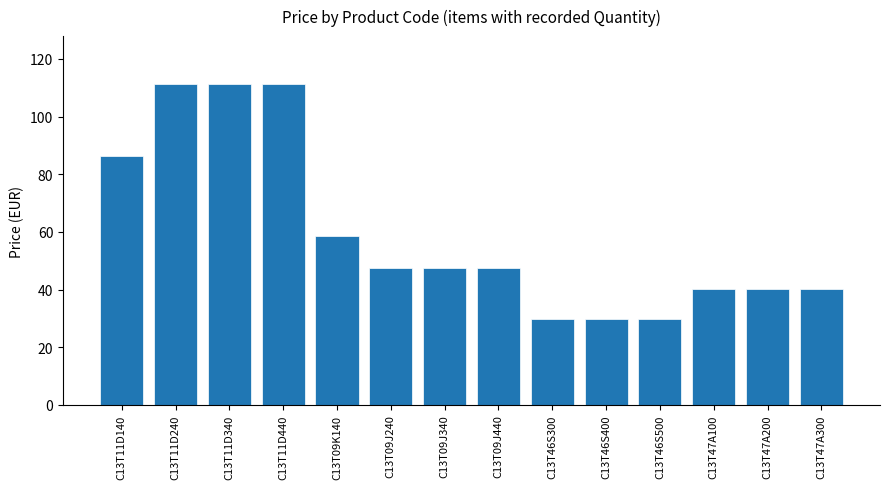

What is the minimum value shown in the chart?

29.8